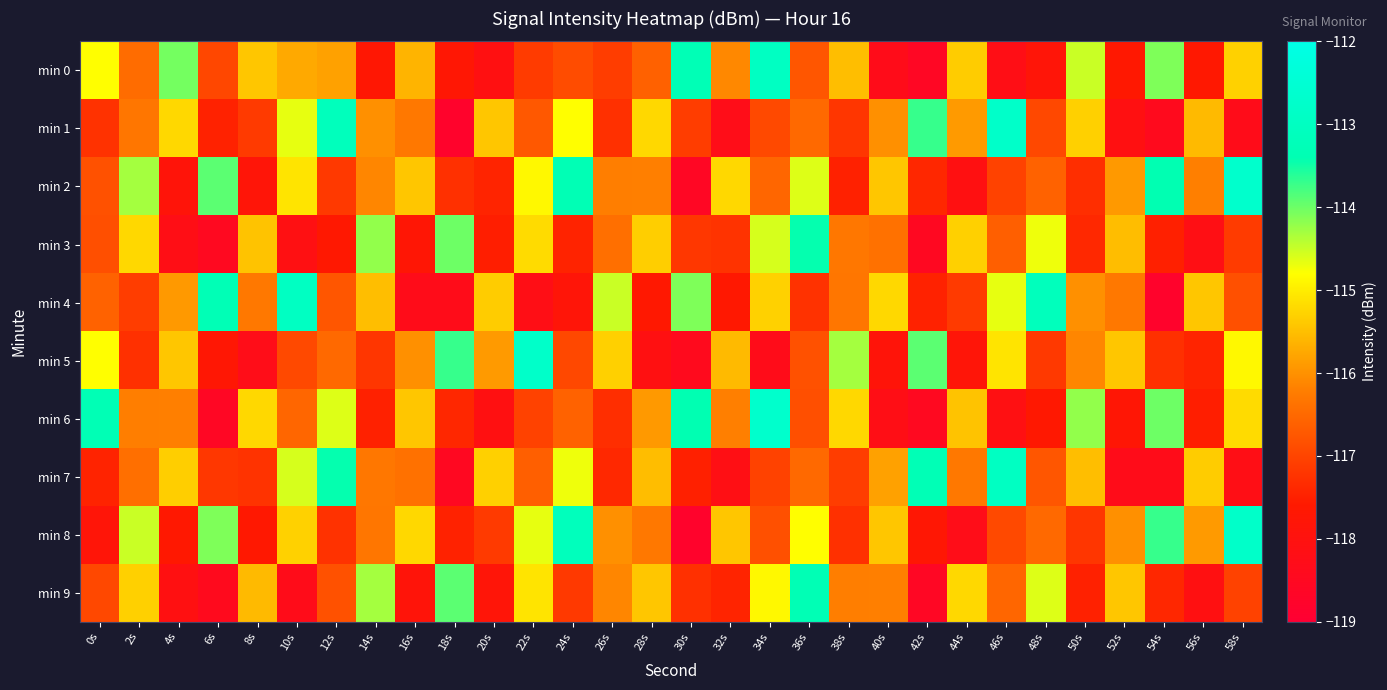

Reading left to right, extract all data points from this chart.

min 0: 0s=-114.8	2s=-116.5	4s=-114.0	6s=-117.0	8s=-115.4	10s=-115.7	12s=-115.8	14s=-117.7	16s=-115.6	18s=-117.7	20s=-118.1	22s=-117.1	24s=-116.9	26s=-117.1	28s=-116.6	30s=-113.3	32s=-116.1	34s=-113.0	36s=-116.8	38s=-115.5	40s=-118.3	42s=-118.6	44s=-115.4	46s=-118.2	48s=-117.8	50s=-114.5	52s=-117.6	54s=-114.1	56s=-117.6	58s=-115.3
min 1: 0s=-117.3	2s=-116.3	4s=-115.2	6s=-117.5	8s=-117.1	10s=-114.7	12s=-113.1	14s=-116.0	16s=-116.3	18s=-118.8	20s=-115.4	22s=-116.7	24s=-114.8	26s=-117.3	28s=-115.2	30s=-117.1	32s=-118.3	34s=-116.9	36s=-116.5	38s=-117.2	40s=-116.0	42s=-113.7	44s=-115.9	46s=-112.8	48s=-117.0	50s=-115.3	52s=-118.1	54s=-118.4	56s=-115.6	58s=-118.3
min 2: 0s=-116.8	2s=-114.3	4s=-117.8	6s=-113.9	8s=-117.8	10s=-115.1	12s=-117.2	14s=-116.1	16s=-115.4	18s=-117.3	20s=-117.4	22s=-114.9	24s=-113.3	26s=-116.2	28s=-116.2	30s=-118.6	32s=-115.2	34s=-116.5	36s=-114.6	38s=-117.5	40s=-115.4	42s=-117.4	44s=-118.1	46s=-117.0	48s=-116.6	50s=-117.3	52s=-115.9	54s=-113.4	56s=-116.2	58s=-112.7
min 3: 0s=-116.9	2s=-115.2	4s=-118.2	6s=-118.5	8s=-115.5	10s=-118.1	12s=-117.6	14s=-114.2	16s=-117.7	18s=-114.0	20s=-117.5	22s=-115.2	24s=-117.5	26s=-116.4	28s=-115.3	30s=-117.2	32s=-117.2	34s=-114.6	36s=-113.4	38s=-116.3	40s=-116.4	42s=-118.5	44s=-115.3	46s=-116.6	48s=-114.7	50s=-117.4	52s=-115.5	54s=-117.5	56s=-118.2	58s=-117.1
min 4: 0s=-116.6	2s=-117.1	4s=-115.9	6s=-113.3	8s=-116.3	10s=-113.0	12s=-116.8	14s=-115.5	16s=-118.3	18s=-118.3	20s=-115.4	22s=-118.2	24s=-117.8	26s=-114.5	28s=-117.6	30s=-114.1	32s=-117.6	34s=-115.3	36s=-117.3	38s=-116.3	40s=-115.2	42s=-117.5	44s=-117.1	46s=-114.7	48s=-113.1	50s=-116.0	52s=-116.3	54s=-118.8	56s=-115.4	58s=-116.8
min 5: 0s=-114.8	2s=-117.3	4s=-115.4	6s=-117.7	8s=-118.3	10s=-116.9	12s=-116.5	14s=-117.2	16s=-116.0	18s=-113.7	20s=-115.9	22s=-112.8	24s=-117.0	26s=-115.3	28s=-118.1	30s=-118.4	32s=-115.6	34s=-118.3	36s=-116.8	38s=-114.3	40s=-117.8	42s=-113.9	44s=-117.8	46s=-115.1	48s=-117.2	50s=-116.1	52s=-115.4	54s=-117.3	56s=-117.4	58s=-114.9
min 6: 0s=-113.3	2s=-116.2	4s=-116.2	6s=-118.6	8s=-115.2	10s=-116.5	12s=-114.6	14s=-117.5	16s=-115.4	18s=-117.4	20s=-118.1	22s=-117.0	24s=-116.6	26s=-117.3	28s=-115.9	30s=-113.4	32s=-116.2	34s=-112.7	36s=-116.9	38s=-115.2	40s=-118.2	42s=-118.5	44s=-115.5	46s=-118.1	48s=-117.6	50s=-114.2	52s=-117.7	54s=-114.0	56s=-117.5	58s=-115.2
min 7: 0s=-117.5	2s=-116.4	4s=-115.3	6s=-117.2	8s=-117.2	10s=-114.6	12s=-113.4	14s=-116.3	16s=-116.4	18s=-118.5	20s=-115.3	22s=-116.6	24s=-114.7	26s=-117.4	28s=-115.5	30s=-117.5	32s=-118.2	34s=-117.0	36s=-116.5	38s=-117.1	40s=-115.8	42s=-113.3	44s=-116.3	46s=-113.0	48s=-116.8	50s=-115.5	52s=-118.3	54s=-118.3	56s=-115.4	58s=-118.2
min 8: 0s=-117.8	2s=-114.5	4s=-117.6	6s=-114.1	8s=-117.6	10s=-115.3	12s=-117.3	14s=-116.3	16s=-115.2	18s=-117.5	20s=-117.1	22s=-114.7	24s=-113.1	26s=-116.0	28s=-116.3	30s=-118.8	32s=-115.4	34s=-116.8	36s=-114.8	38s=-117.3	40s=-115.4	42s=-117.7	44s=-118.3	46s=-116.9	48s=-116.5	50s=-117.2	52s=-116.0	54s=-113.7	56s=-115.9	58s=-112.8
min 9: 0s=-117.0	2s=-115.3	4s=-118.1	6s=-118.4	8s=-115.6	10s=-118.3	12s=-116.8	14s=-114.3	16s=-117.8	18s=-113.9	20s=-117.8	22s=-115.1	24s=-117.2	26s=-116.1	28s=-115.4	30s=-117.3	32s=-117.4	34s=-114.9	36s=-113.3	38s=-116.2	40s=-116.2	42s=-118.6	44s=-115.2	46s=-116.5	48s=-114.6	50s=-117.5	52s=-115.4	54s=-117.4	56s=-118.1	58s=-117.0